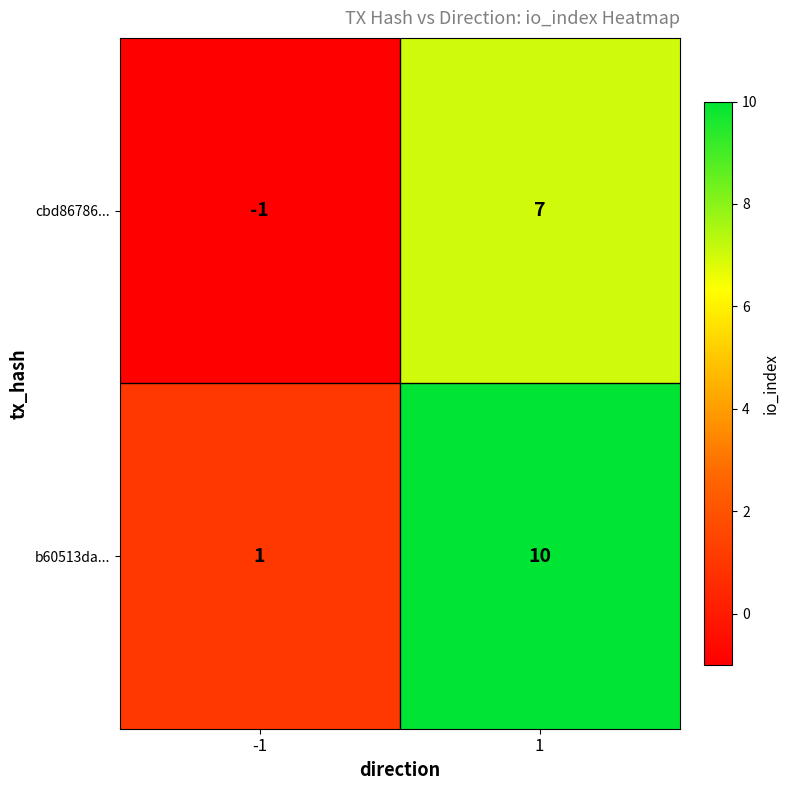

Reading left to right, list all the values displayed in this chart.

cbd86786...: -1=-1	1=7
b60513da...: -1=1	1=10